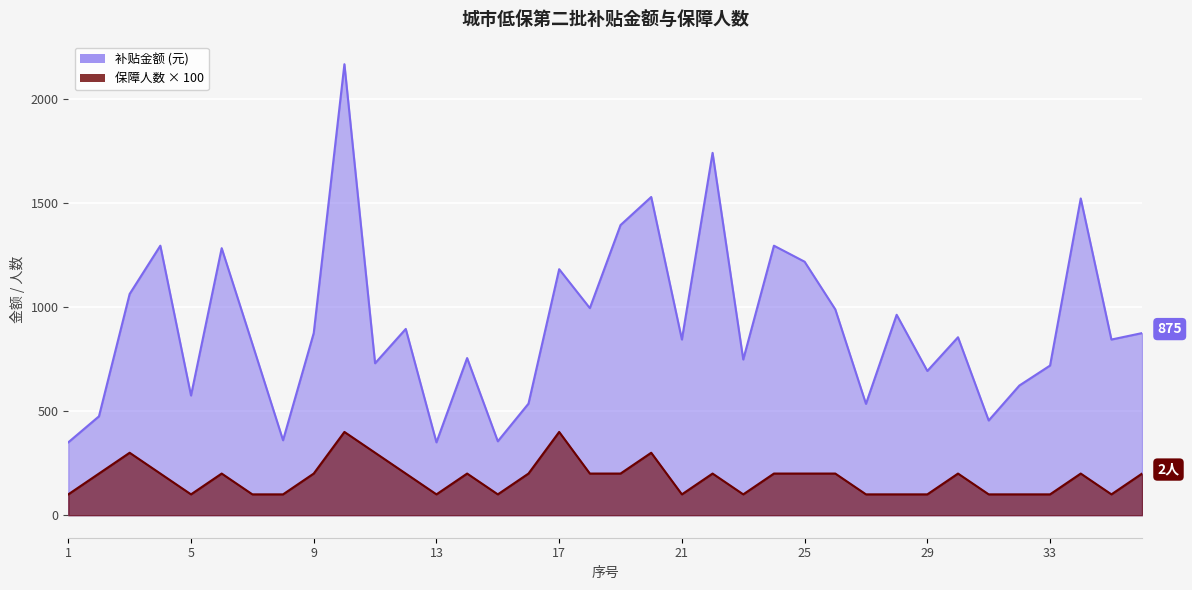

Reading right to left, extract all data points from this chart.

城关镇: 36=875	35=844	34=1522	33=719	32=623	31=455	30=855	29=693	28=963	27=535	26=989	25=1218	24=1295	23=748	22=1741	21=844	20=1529	19=1394	18=995	17=1182	16=536	15=355	14=755	13=350	12=895	11=730	10=2167	9=875	8=360	7=823	6=1283	5=575	4=1295	3=1063	2=475	1=350
保障人数: 36=200	35=100	34=200	33=100	32=100	31=100	30=200	29=100	28=100	27=100	26=200	25=200	24=200	23=100	22=200	21=100	20=300	19=200	18=200	17=400	16=200	15=100	14=200	13=100	12=200	11=300	10=400	9=200	8=100	7=100	6=200	5=100	4=200	3=300	2=200	1=100